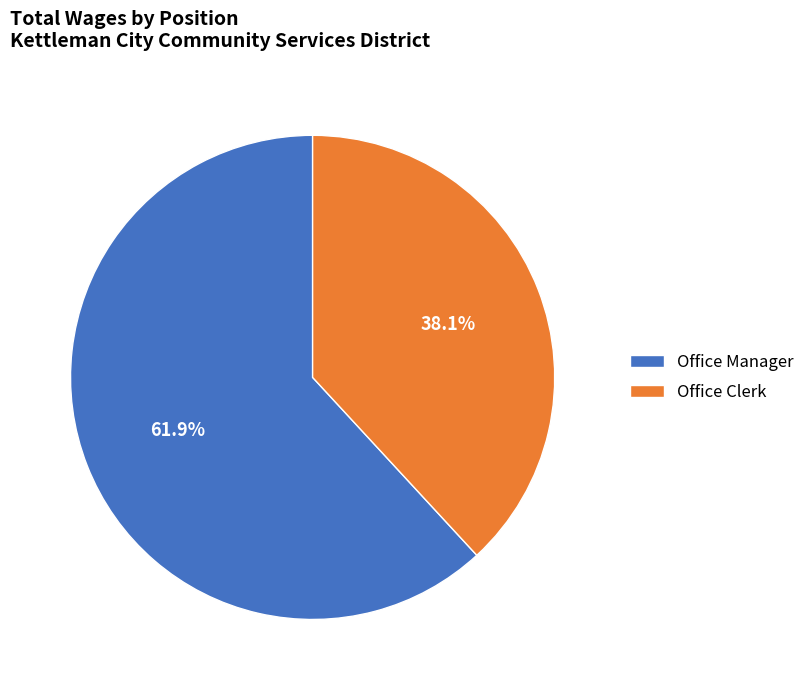

What is the majority slice?

Office Manager